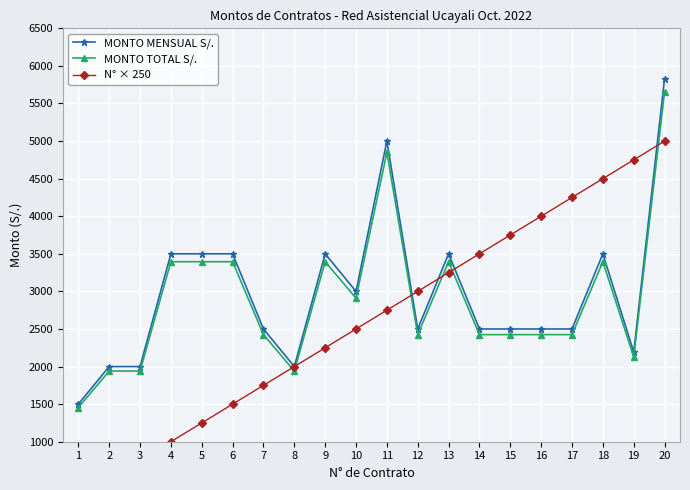

Reading left to right, transcribe all the data shown in this chart.

MONTO MENSUAL S/.: 1500.0	2000.0	2000.0	3500.0	3500.0	3500.0	2500.0	2000.0	3500.0	3000.0	5000.0	2500.0	3500.0	2500.0	2500.0	2500.0	2500.0	3500.0	2193.0	5831.0
MONTO TOTAL S/.: 1455.0	1940.0	1940.0	3395.0	3395.0	3395.0	2425.0	1940.0	3395.0	2910.0	4850.0	2425.0	3395.0	2425.0	2425.0	2425.0	2425.0	3395.0	2127.2	5656.1
N° × 250: 250.0	500.0	750.0	1000.0	1250.0	1500.0	1750.0	2000.0	2250.0	2500.0	2750.0	3000.0	3250.0	3500.0	3750.0	4000.0	4250.0	4500.0	4750.0	5000.0